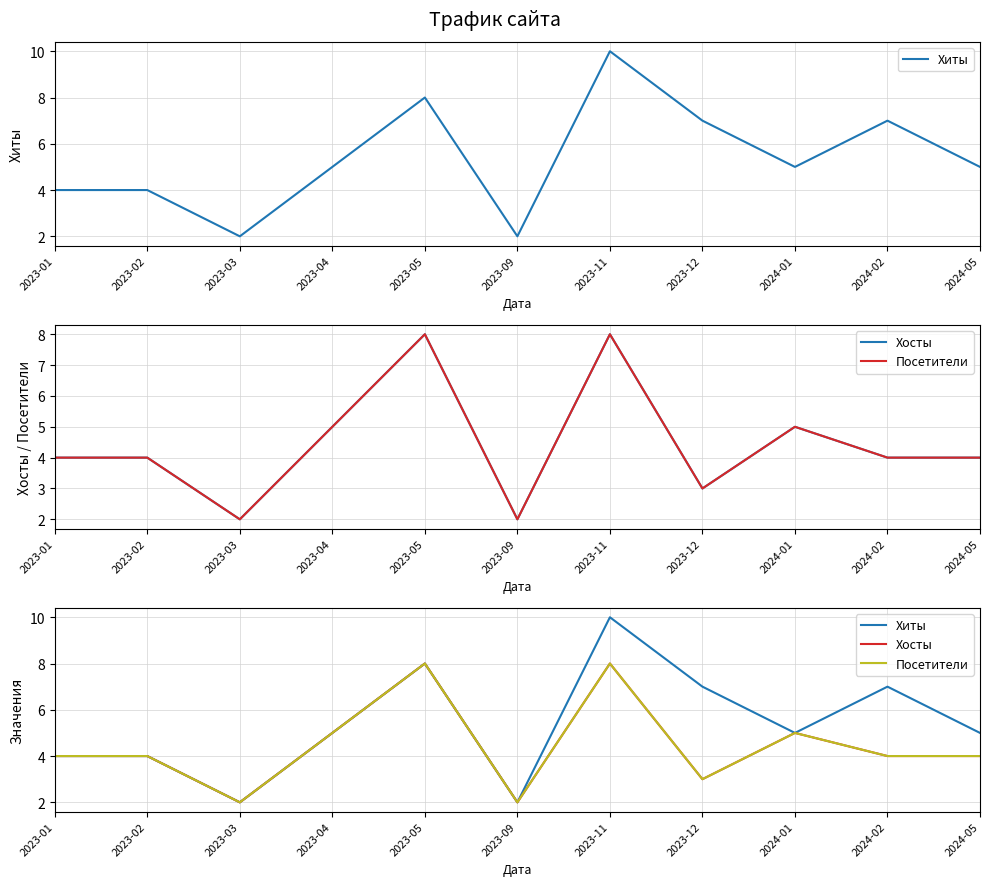

True or false: Хосты and Посетители intersect in this chart.

False